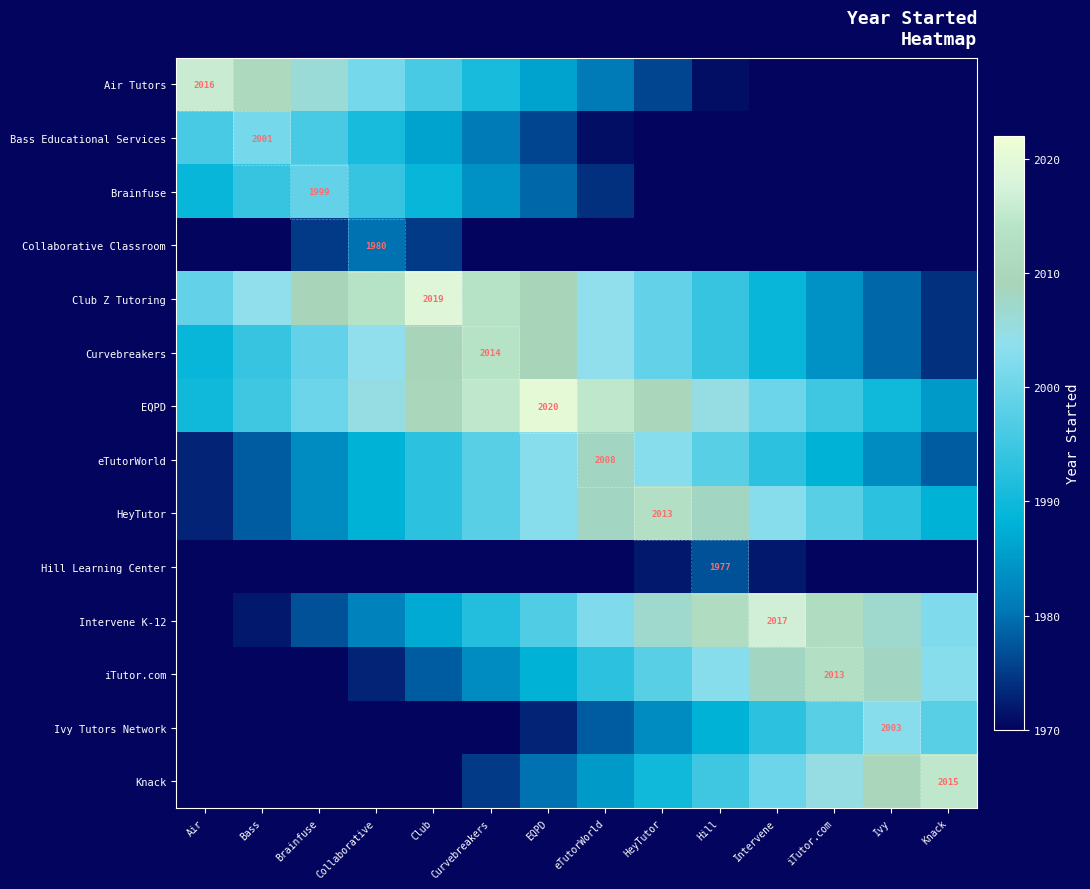

Between eTutorWorld and Air, which is larger?

Air